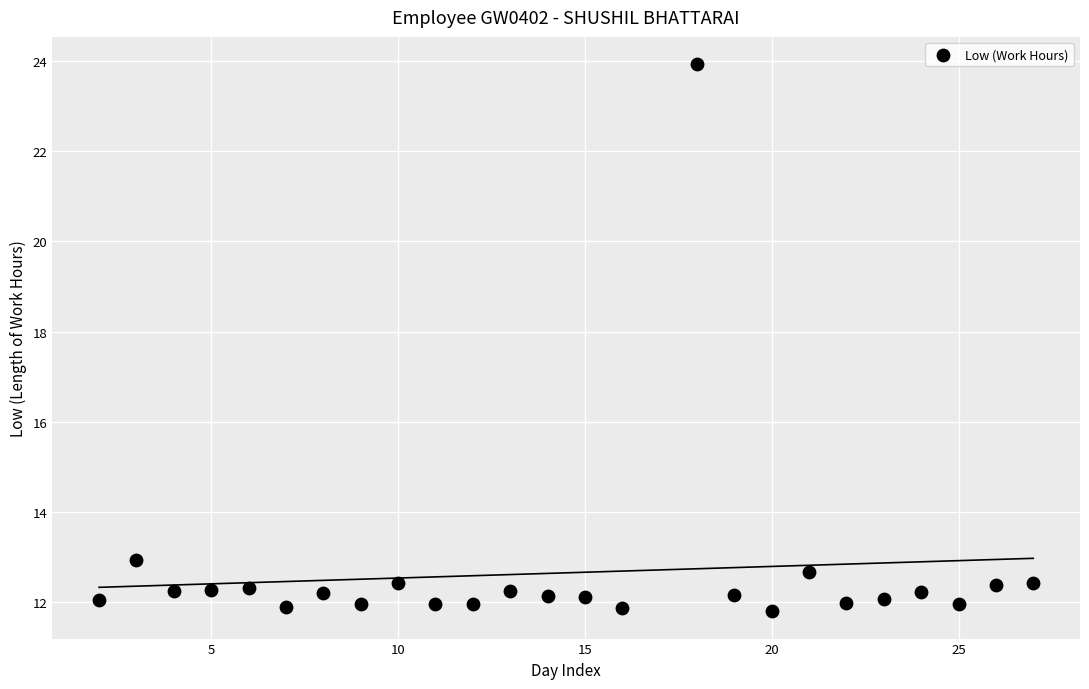

What Y value in the scatter plot is closest to 17?

12.9